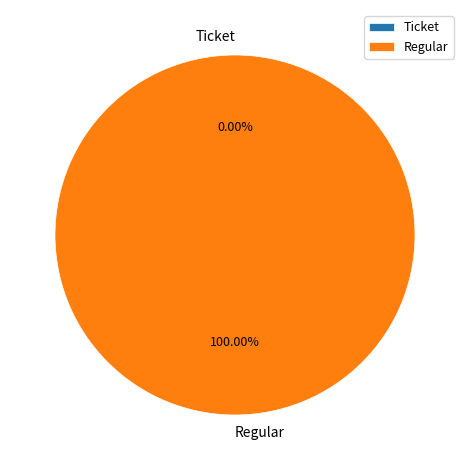

To the nearest percent, what is the difference between the Ticket and Regular slice percentages?

100%